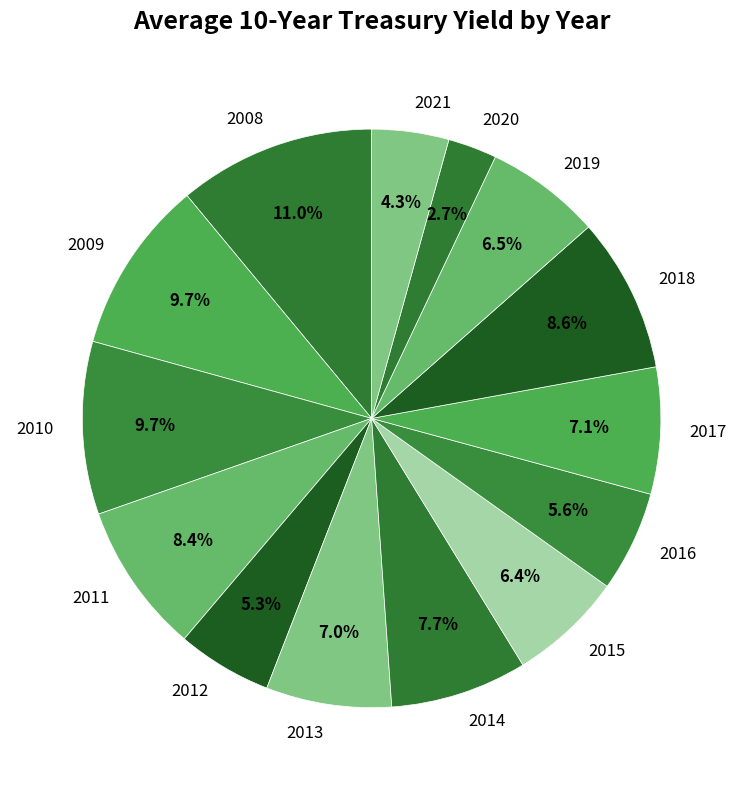

What is the total percentage of 2008 and 2016?

16.6%